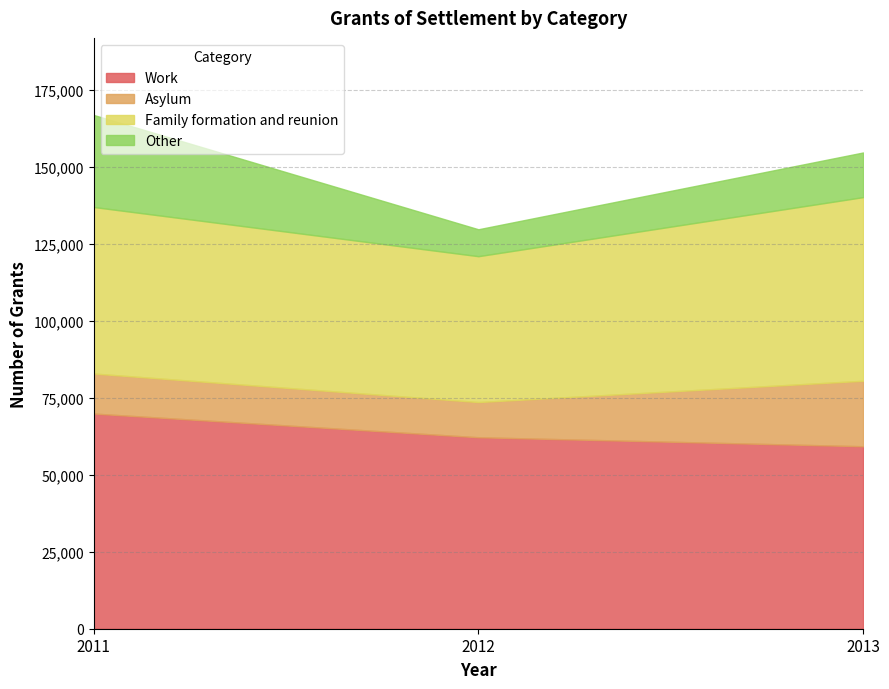

Where does the Work series first go above 62195?

2011